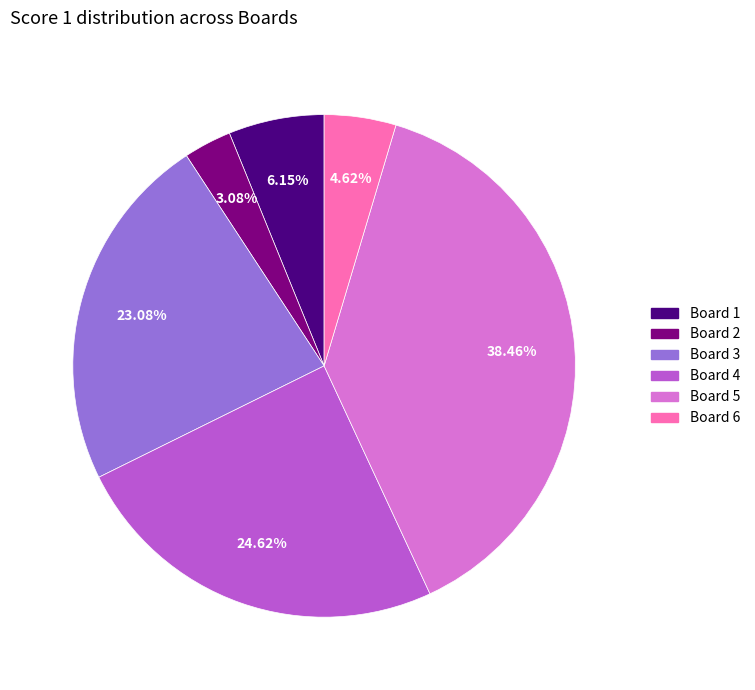

To the nearest percent, what portion does Board 3 represent?

23%